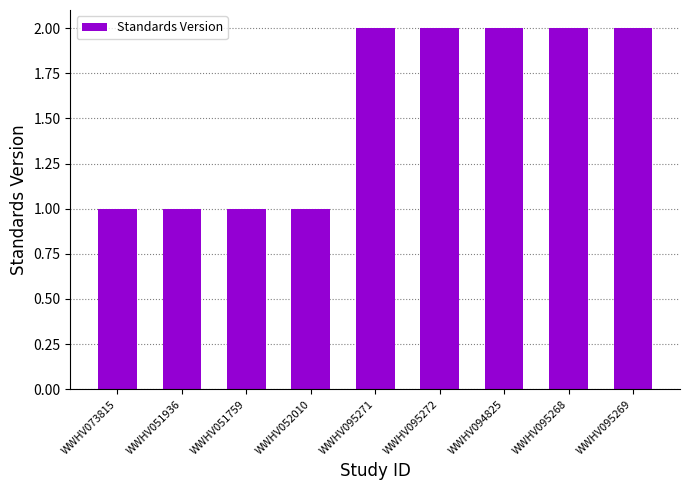

Count the values in the range 1 to 2.

9